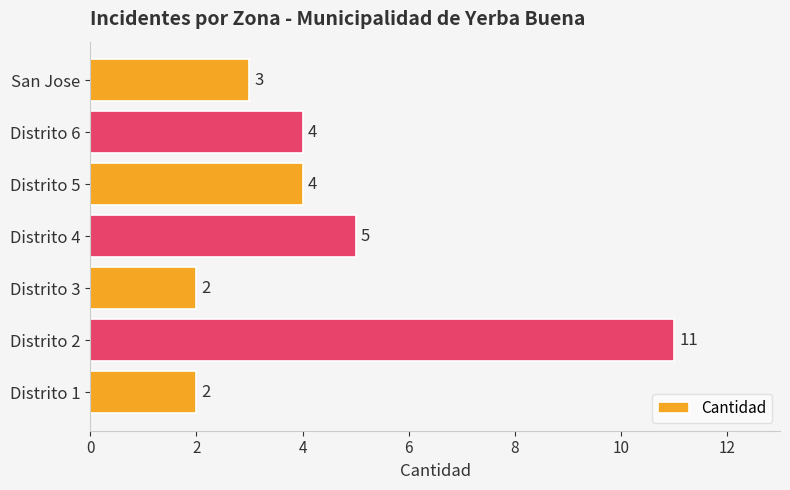

Count the values in the range 2 to 5.

6